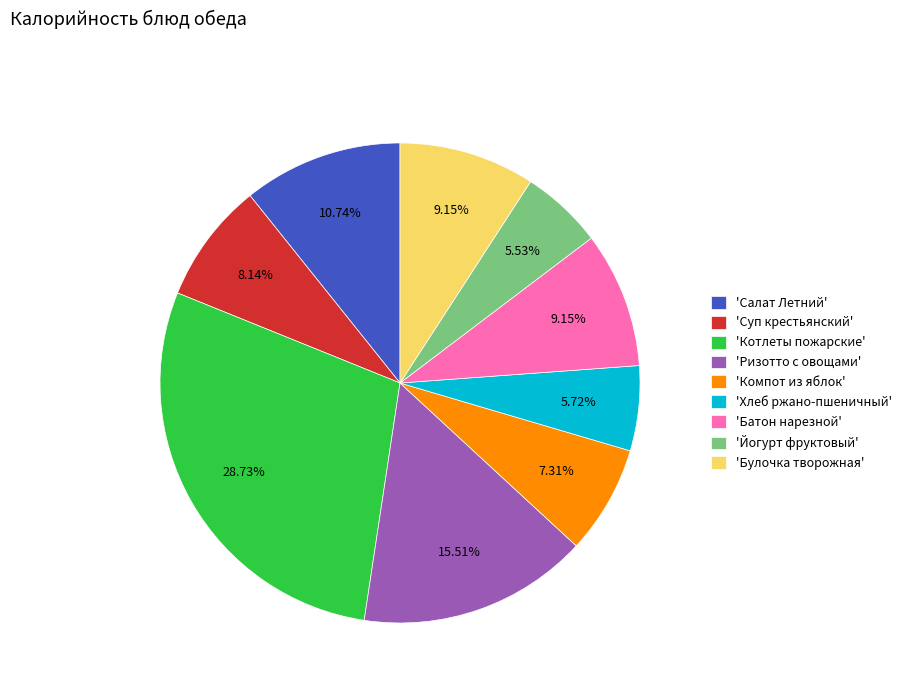

Do 'Компот из яблок' and 'Хлеб ржано-пшеничный' together represent more than half of the pie?

No